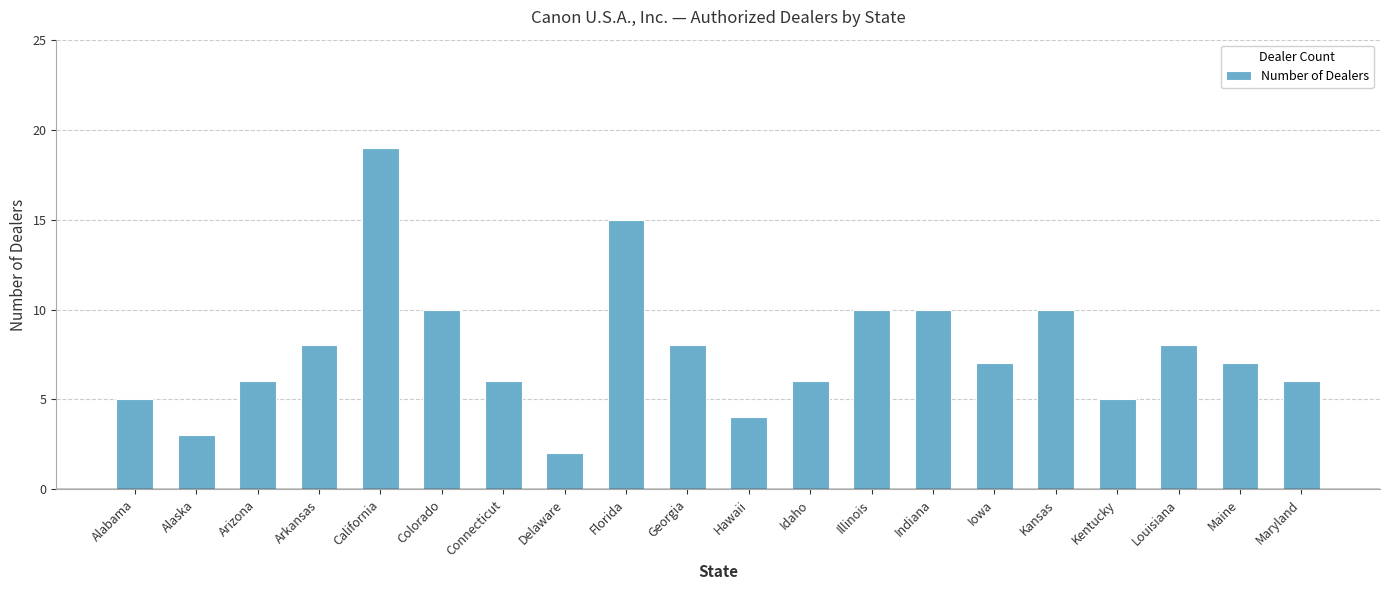

Reading left to right, what are all the values shown in this chart?

5	3	6	8	19	10	6	2	15	8	4	6	10	10	7	10	5	8	7	6